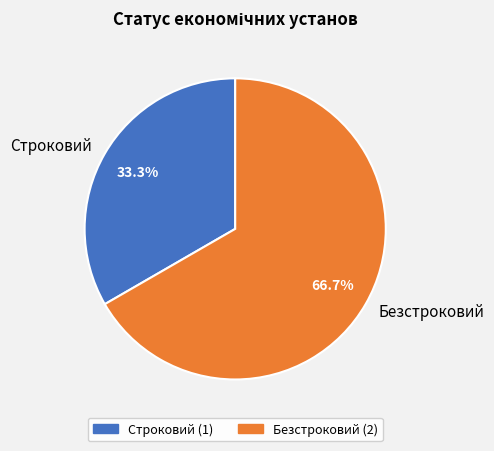

What percentage is NOT represented by Безстроковий?

33.3%